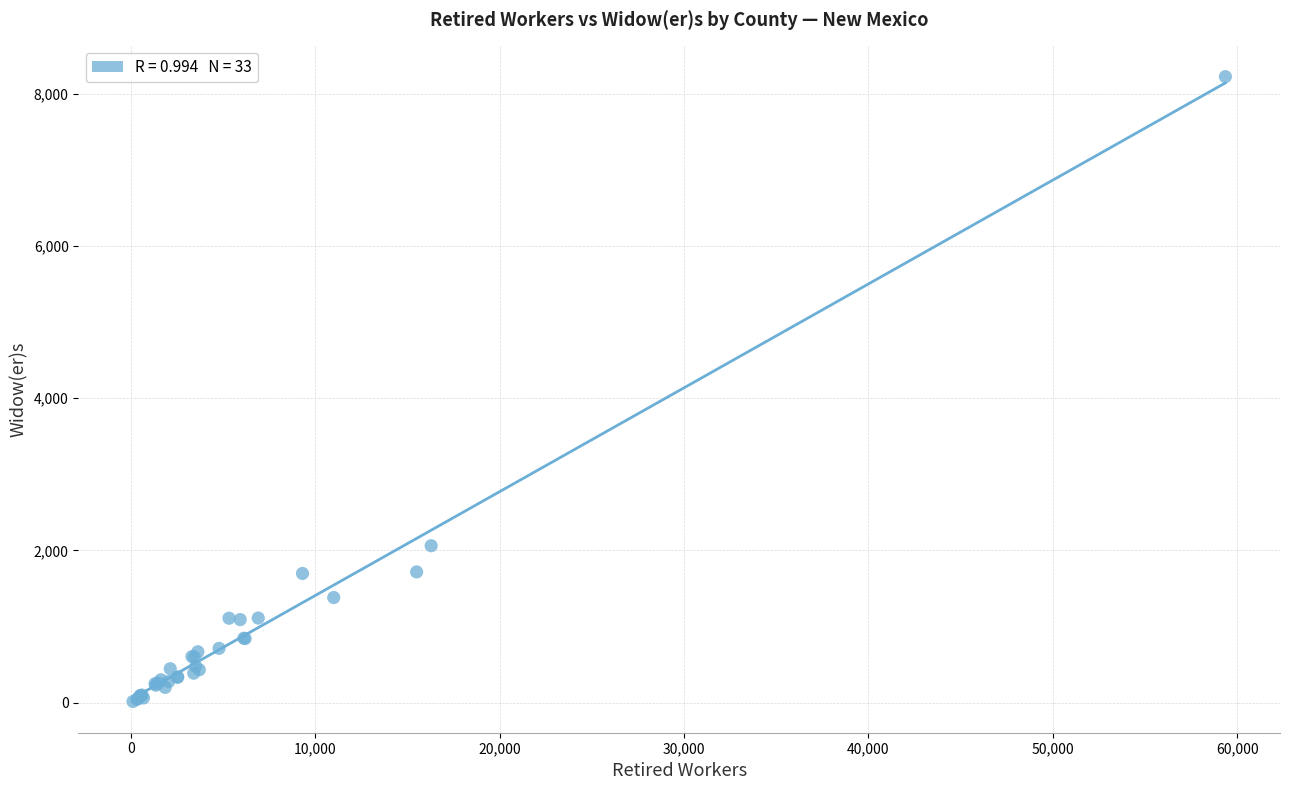

What Y value in the scatter plot is closest to 4120?

2062